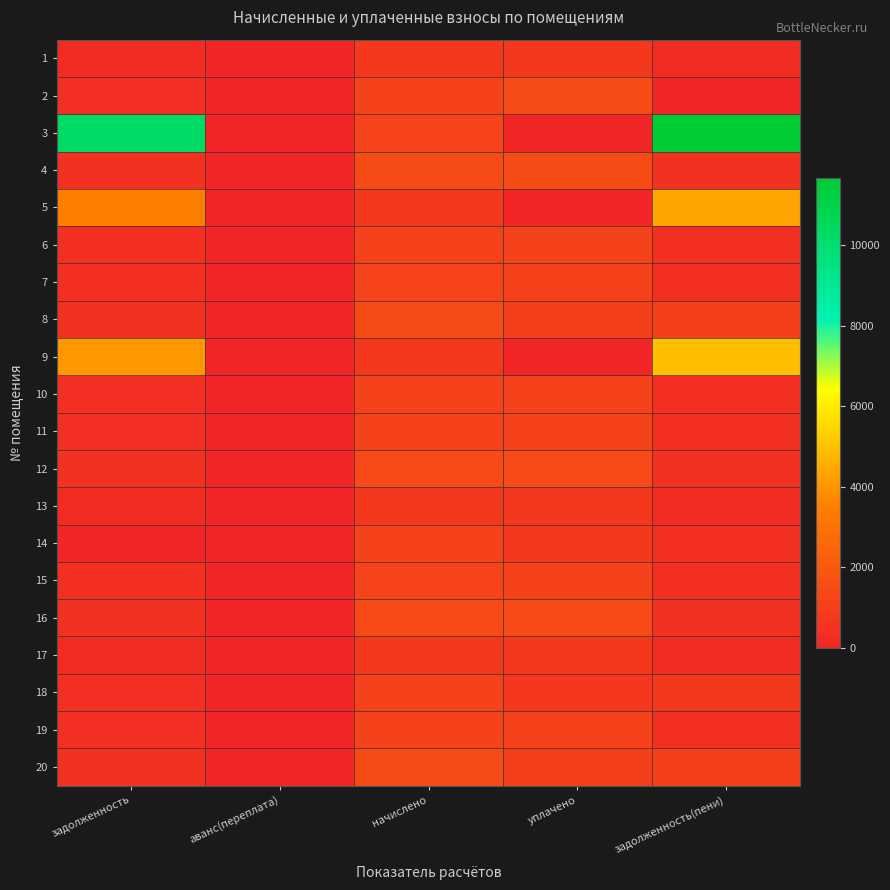

At which category is the sum across all series the highest?

задолженность(пени)